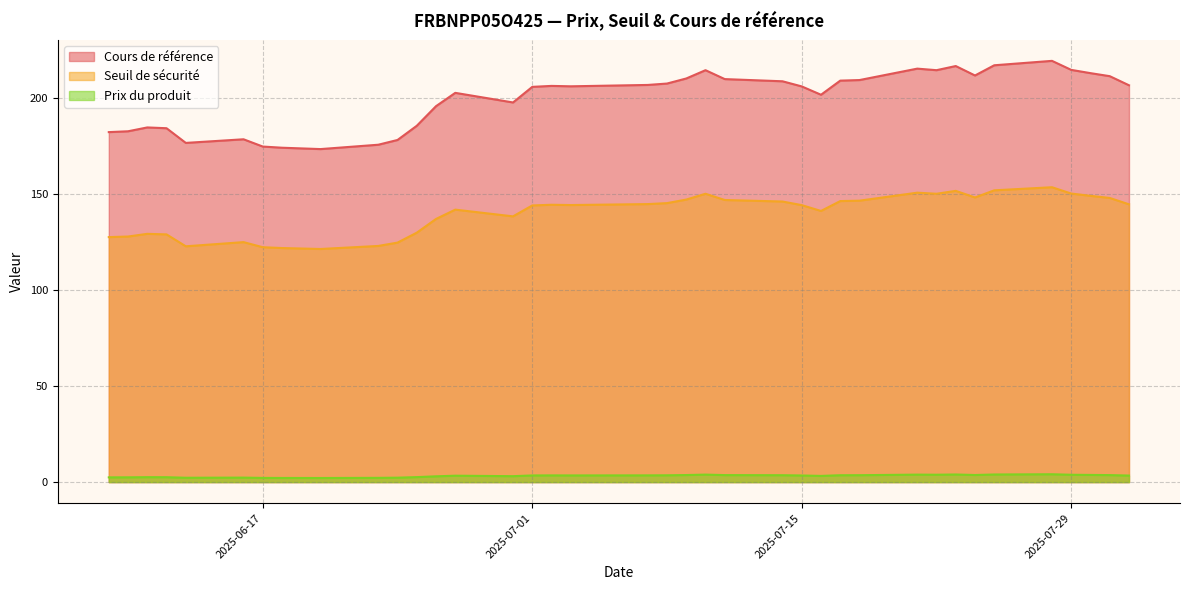

What value does the Prix du produit series have at 2025-07-03?

3.5